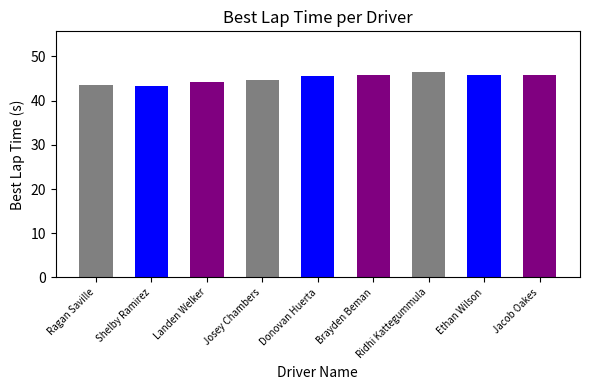

How many data points are less than 45?

4